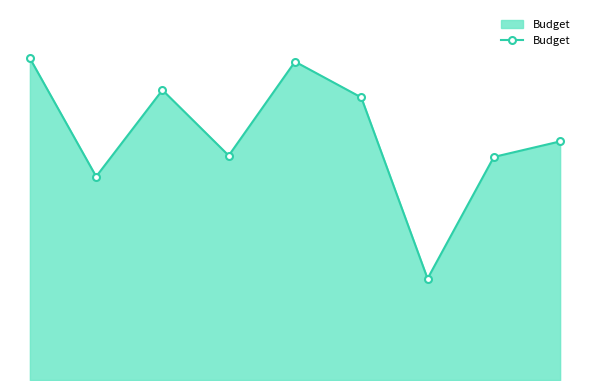

How many points are lower than both their immediate neighbors (excluding endpoints)?

3